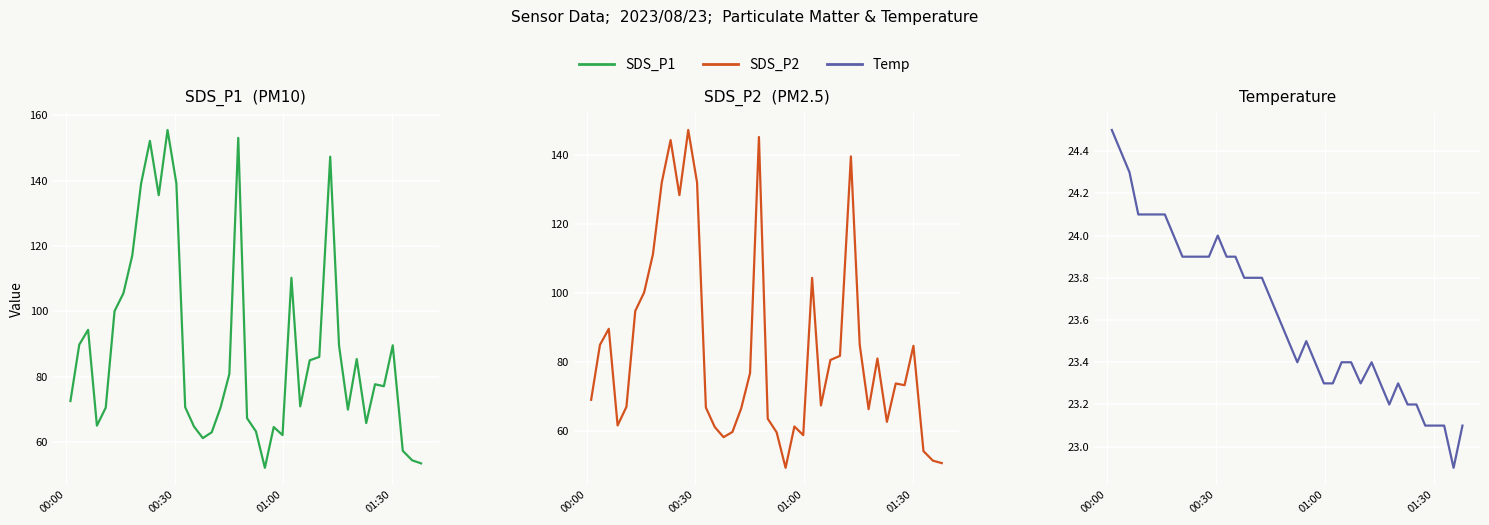

True or false: Temp and SDS_P1 cross at least once.

False